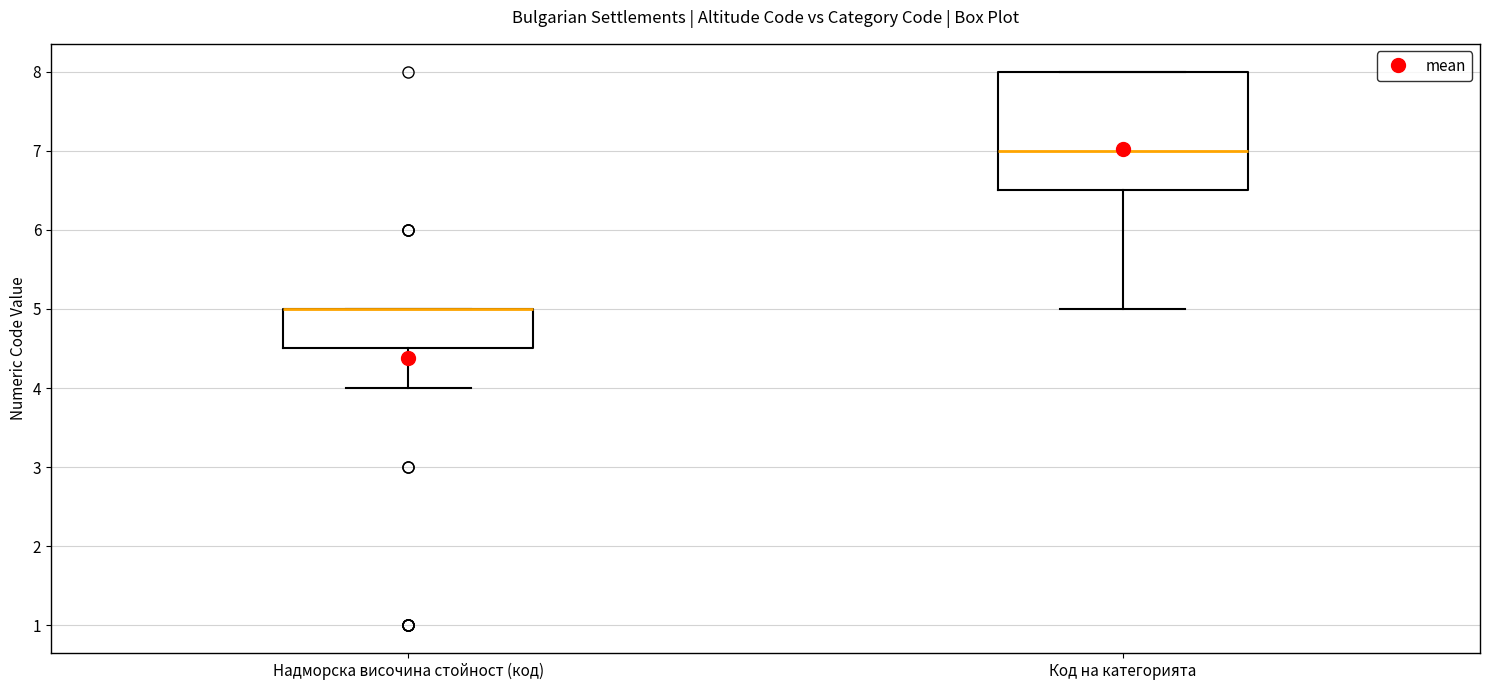

Where does the lower whisker of the box for Надморска височина стойност (код) end on the y-axis? The values are not printed on the chart, so give them approximately, as read against the axis.

4.0